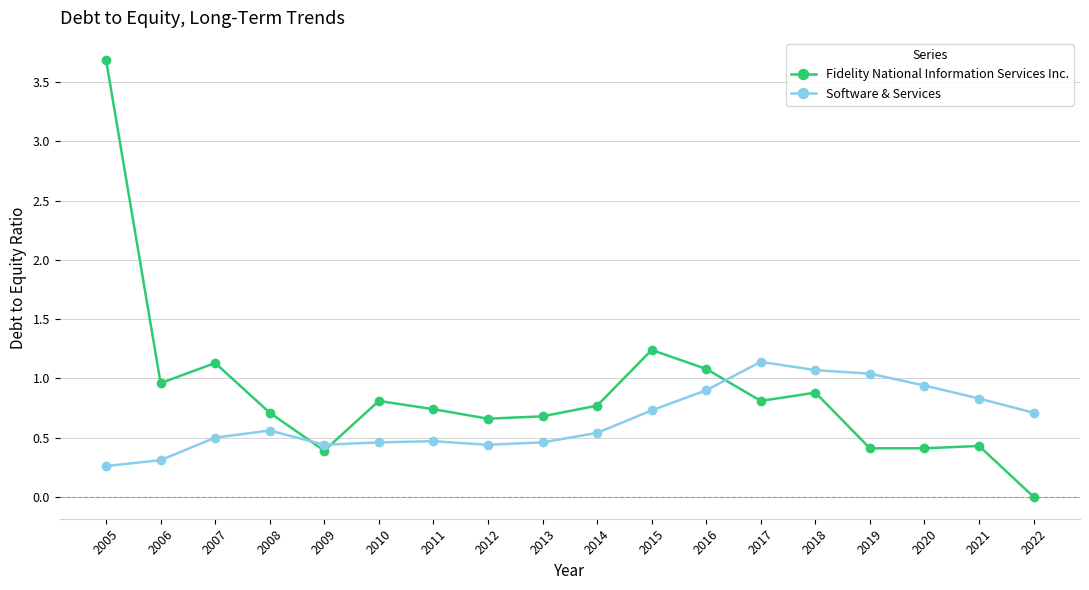

Is the value of Software & Services at 2017 greater than the value of Fidelity National Information Services Inc. at 2022?

Yes